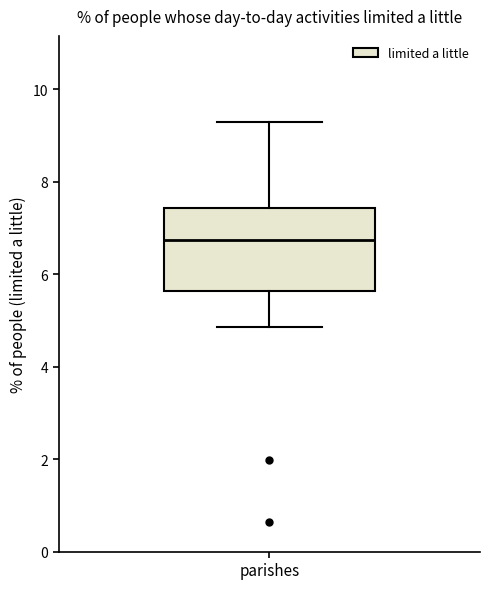

Read this box plot against the y-axis: the position of the median line, the range covered by the box, and the ends of both whiskers. The values are not printed on the chart, so give them approximately, as read against the axis.

median 6.8, box 5.6 to 7.4, whiskers 4.8 to 9.2